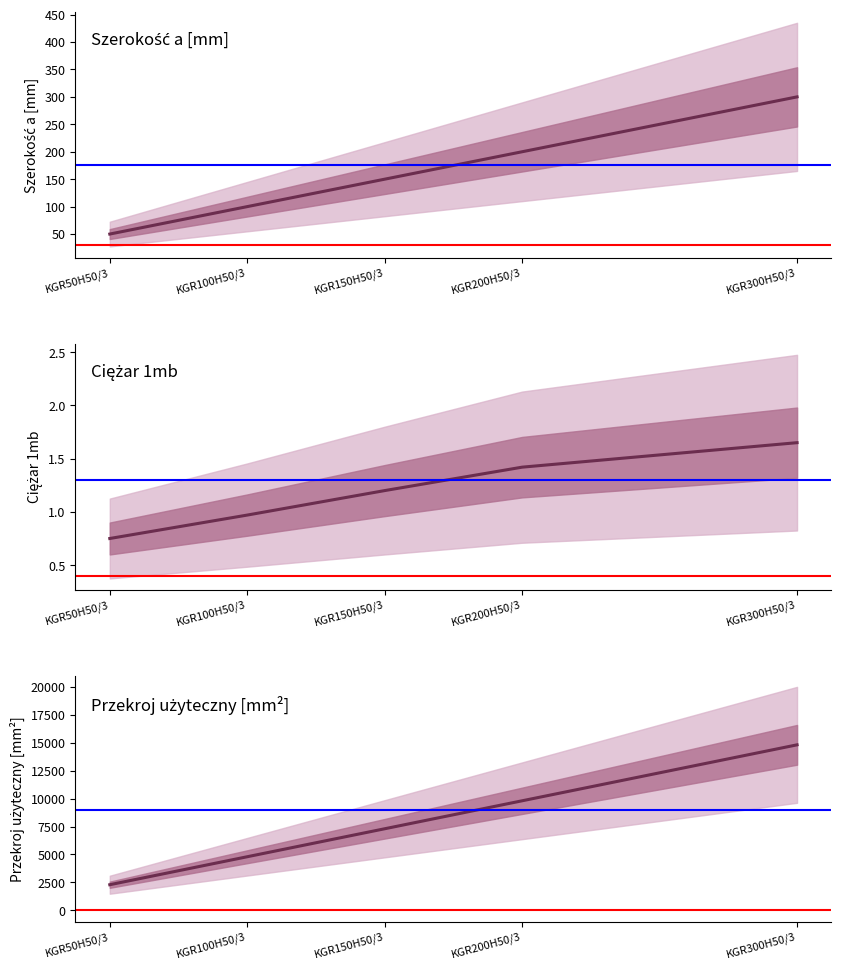

Reading right to left, extract all data points from this chart.

Szerokość a [mm]: 300.0	200.0	150.0	100.0	50.0
Ciężar 1mb: 1.6	1.4	1.2	1.0	0.8
Przekroj użyteczny [mm²]: 14800.0	9800.0	7300.0	4800.0	2300.0